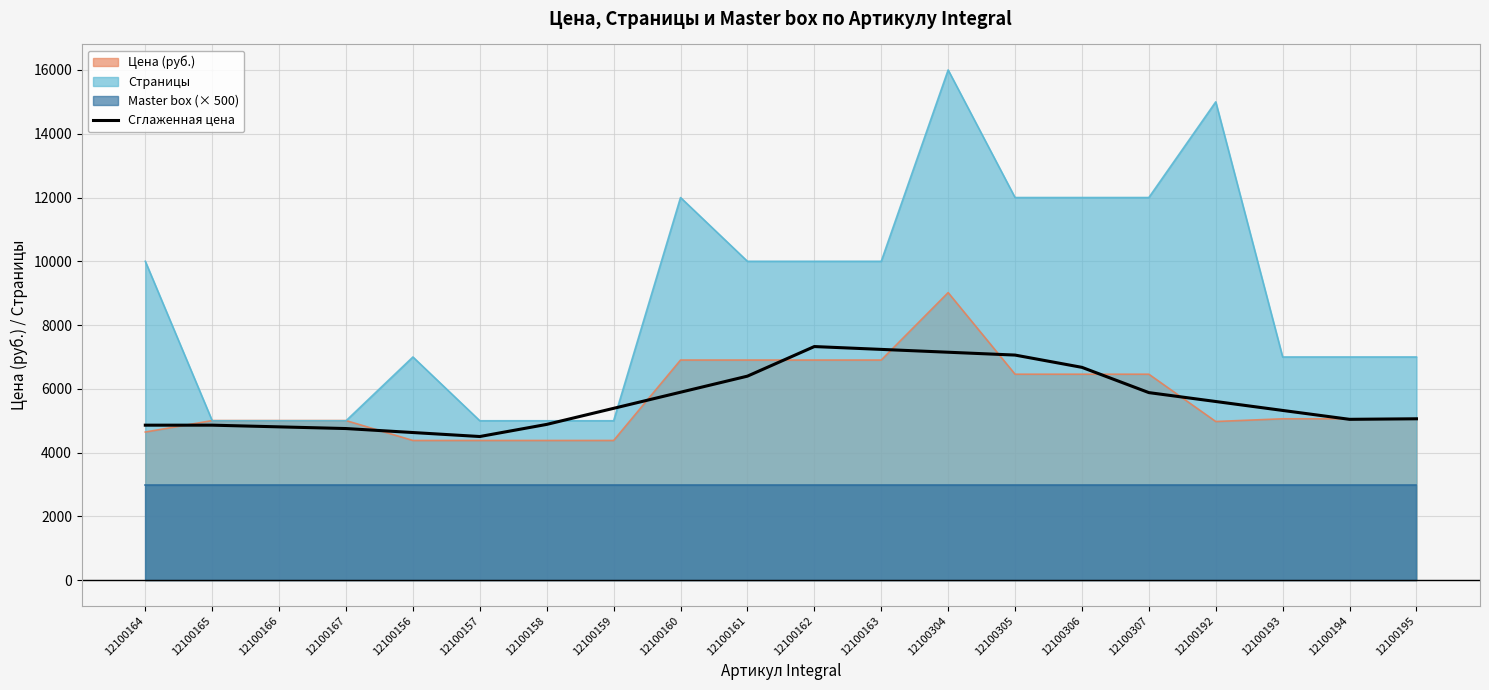

What is the highest value of the Сглаженная цена series?

7327